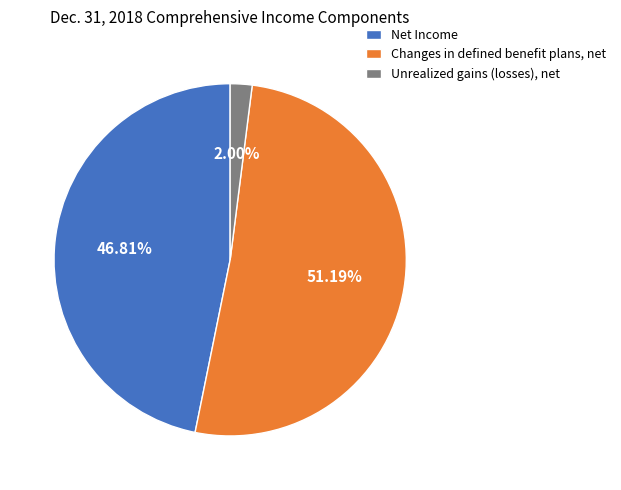

True or false: Unrealized gains (losses), net accounts for 2% of the total.

True